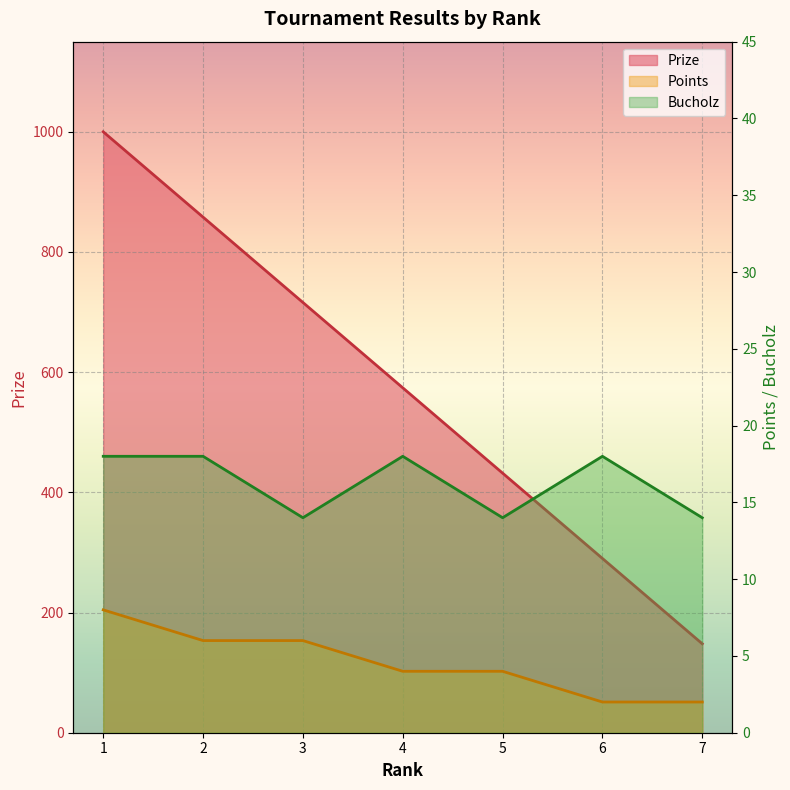

True or false: Prize has more than 0 points higher than both neighbors.

False